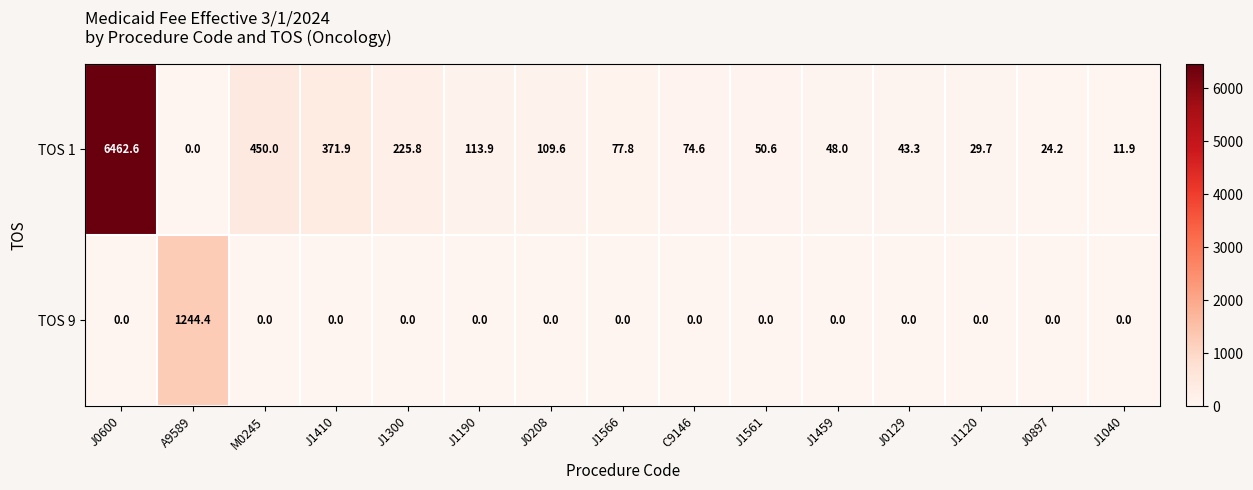

Which series has the largest total across all categories?

TOS 1